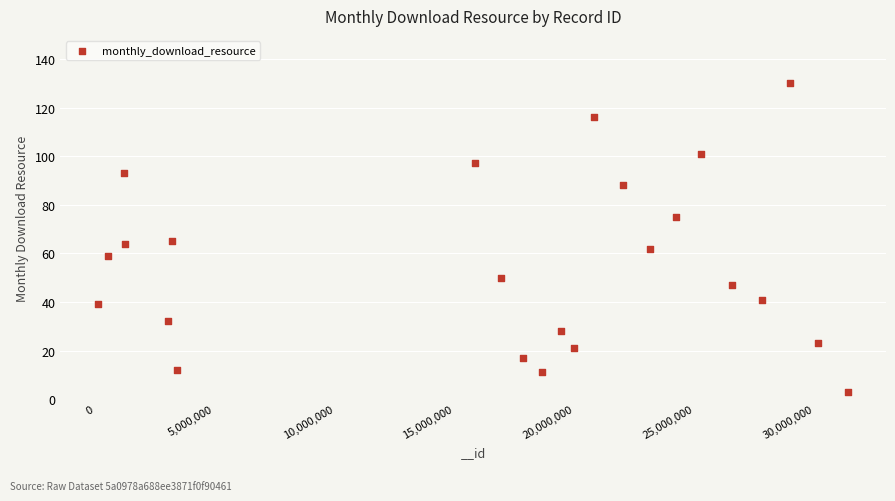

What is the range of Y values (max minus min)?

127